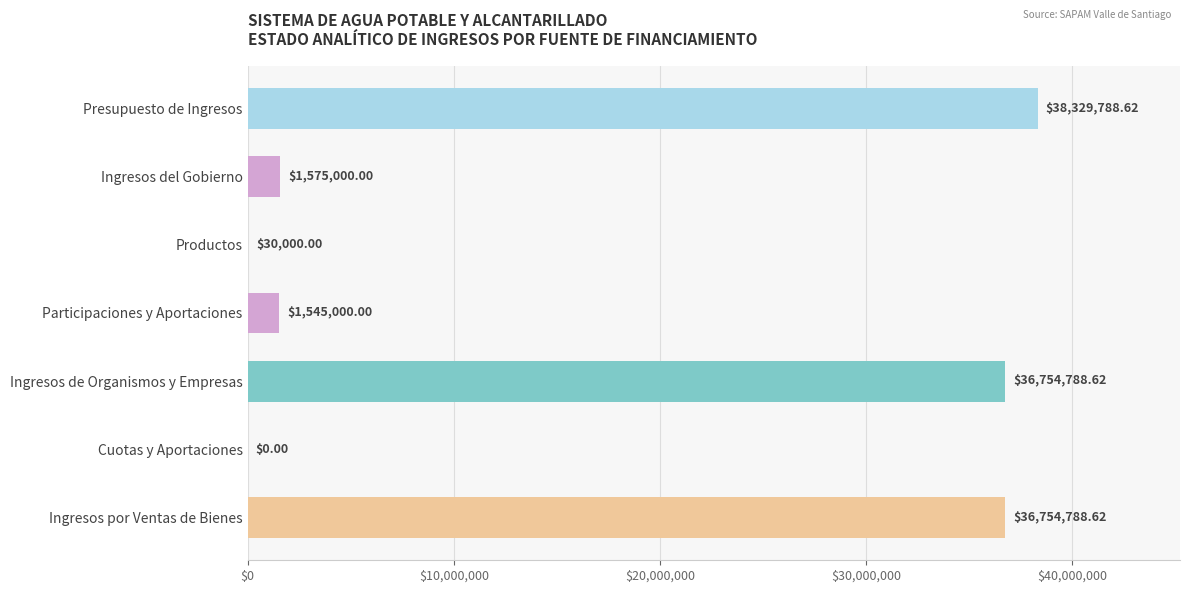

Where is the data nearest to the value 19164894?

Ingresos del Gobierno